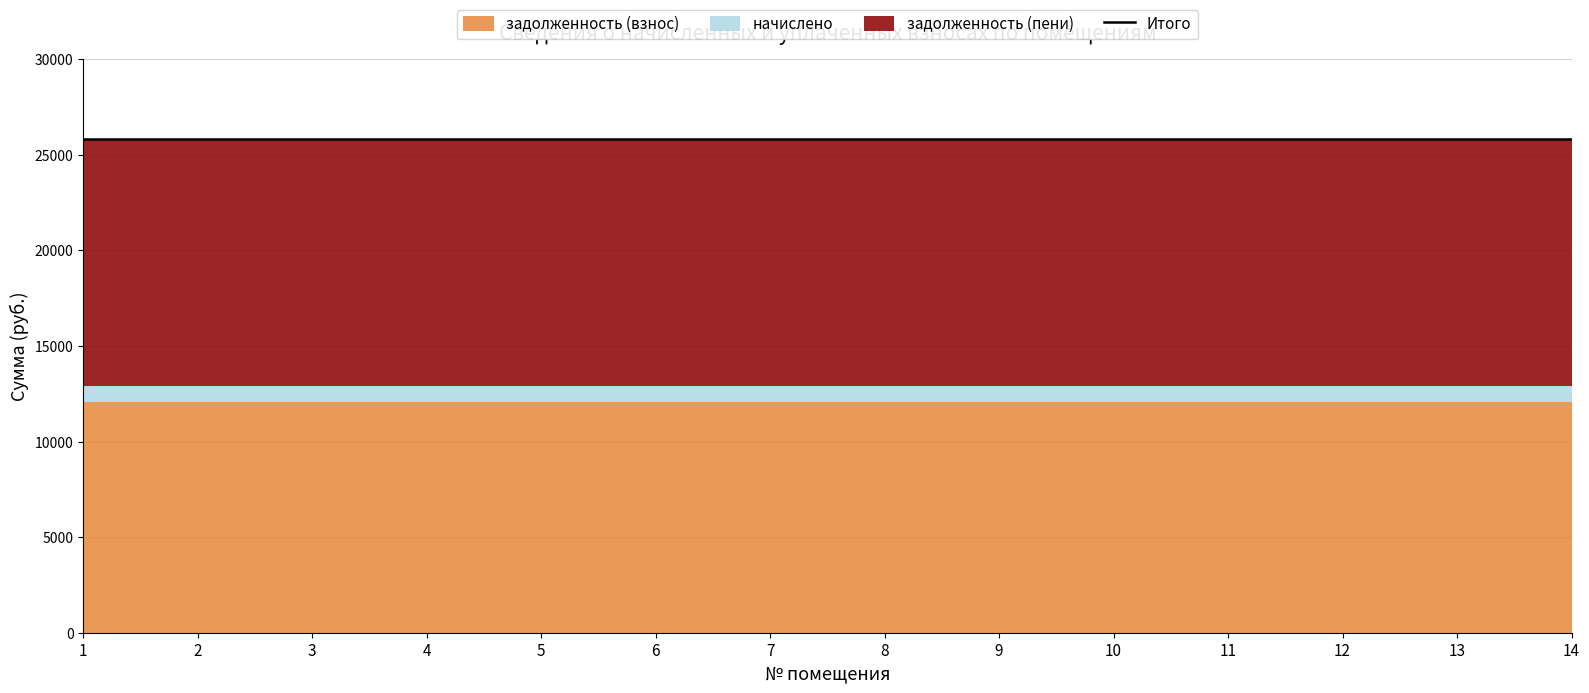

True or false: задолженность (взнос) and начислено cross at least once.

False